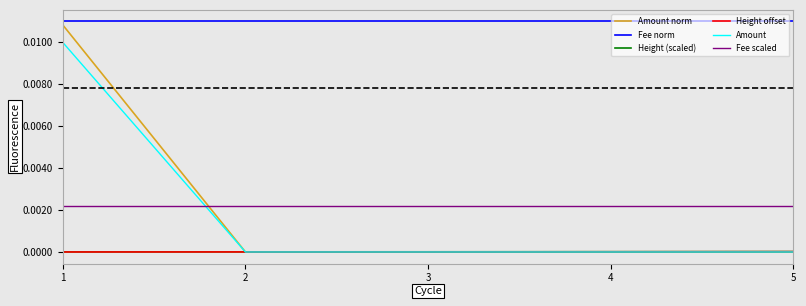

True or false: Amount and Fee scaled cross at least once.

True